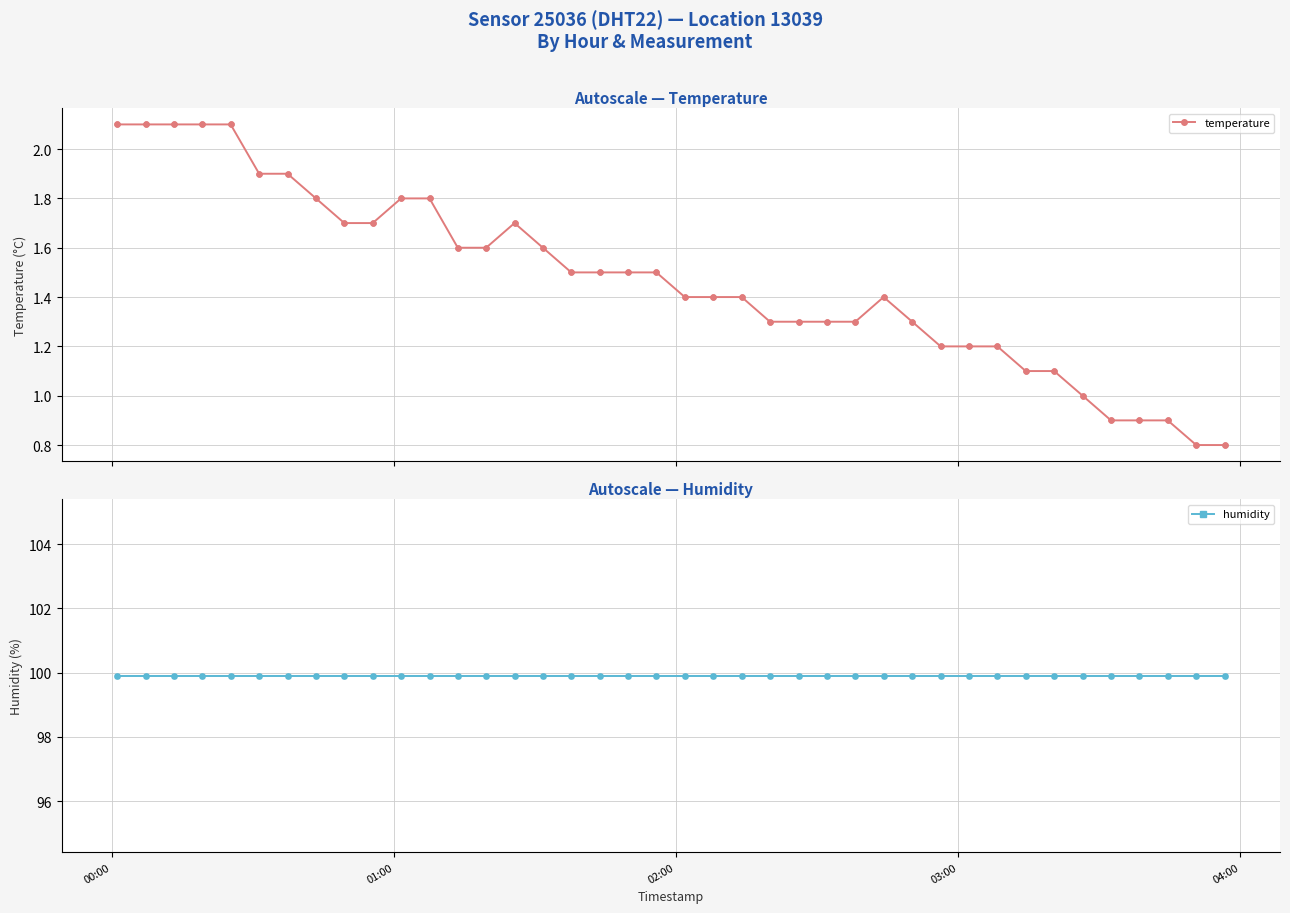

At how many categories does at least one series exceed 92?

40